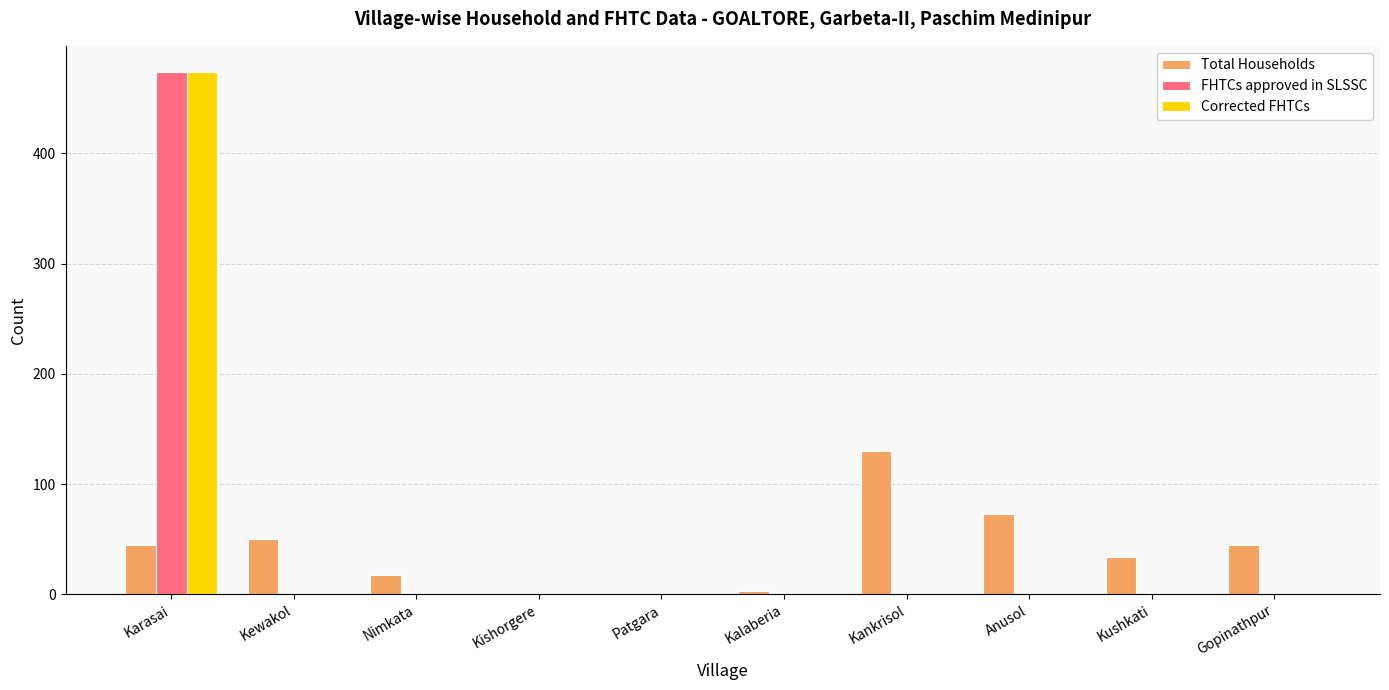

At which label does Total Households reach its peak?

Kankrisol